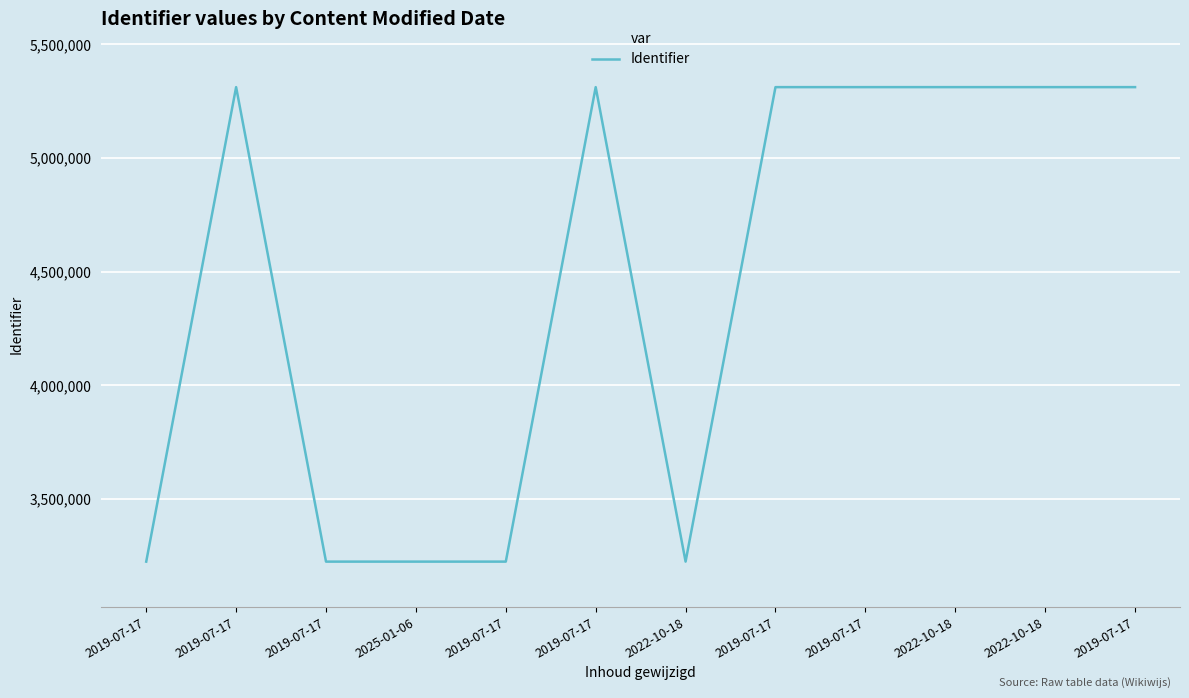

True or false: there are more than 1 points higher than both neighbors.

True